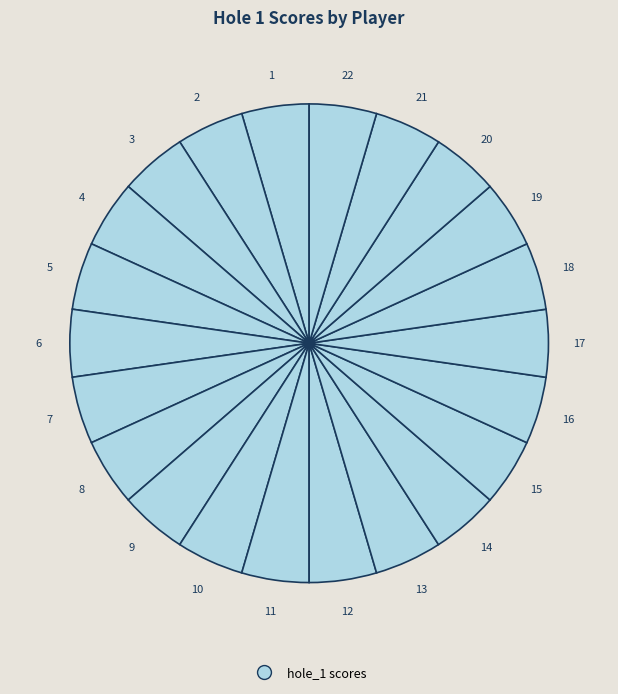

How many segments does this pie chart have?

22